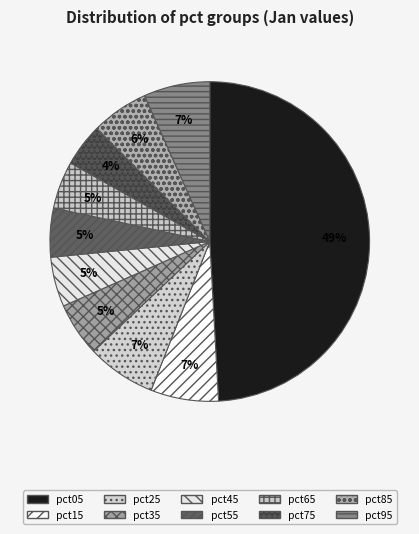

How many segments does this pie chart have?

10